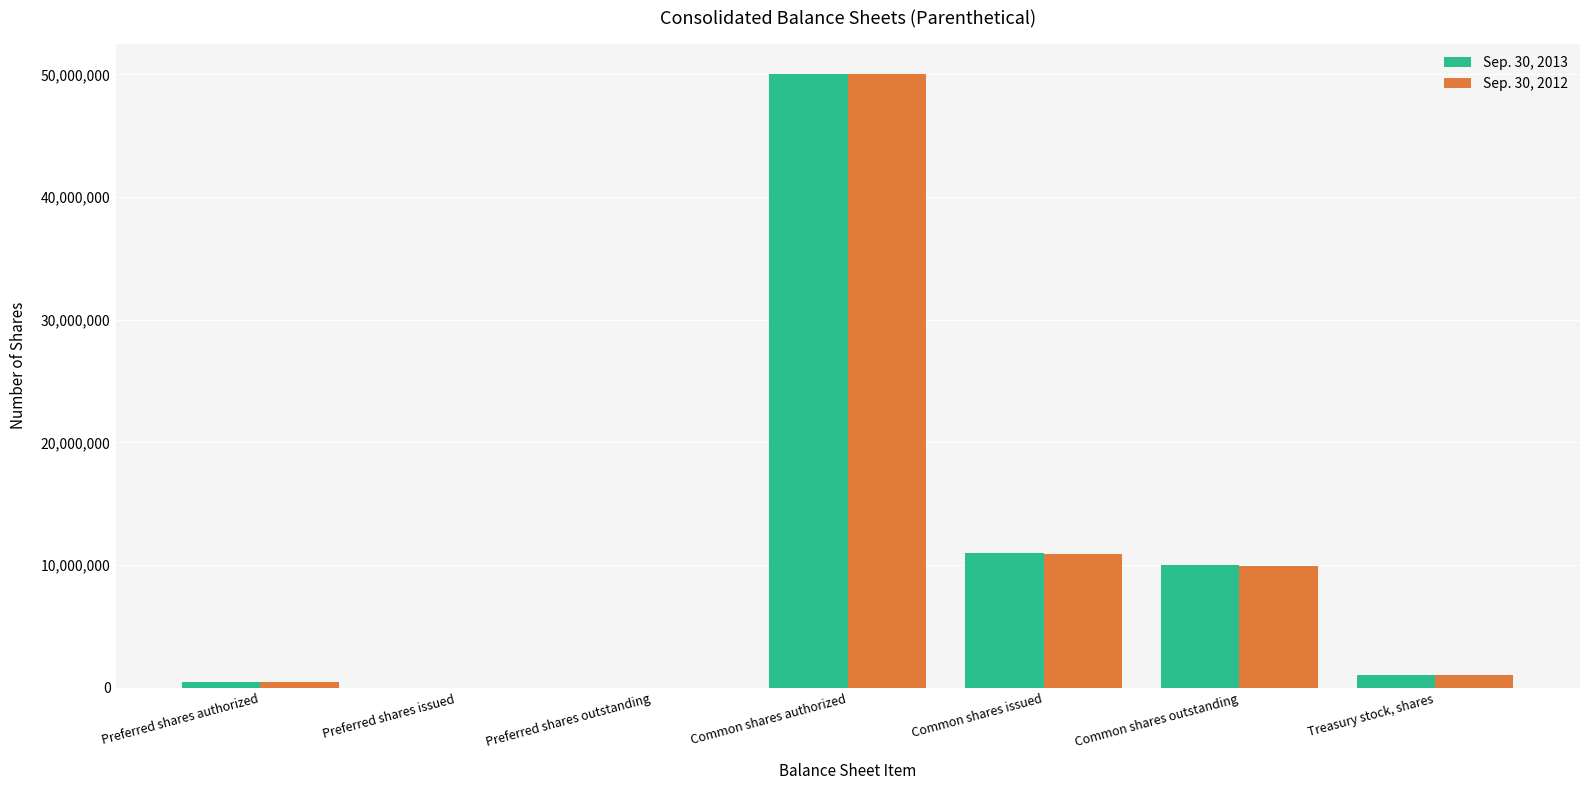

What are all the series names shown in the legend?

Sep. 30, 2013, Sep. 30, 2012